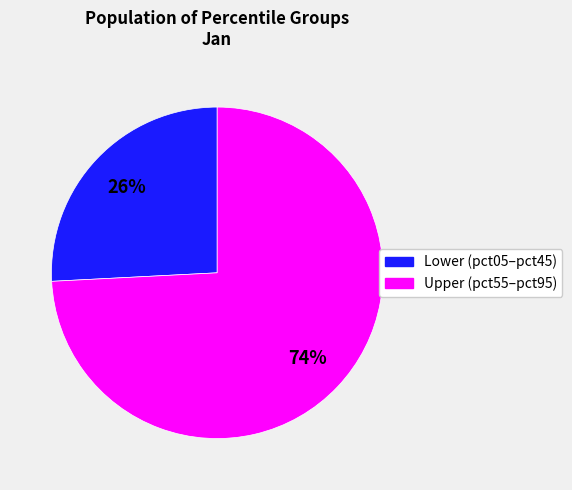

How many segments does this pie chart have?

2